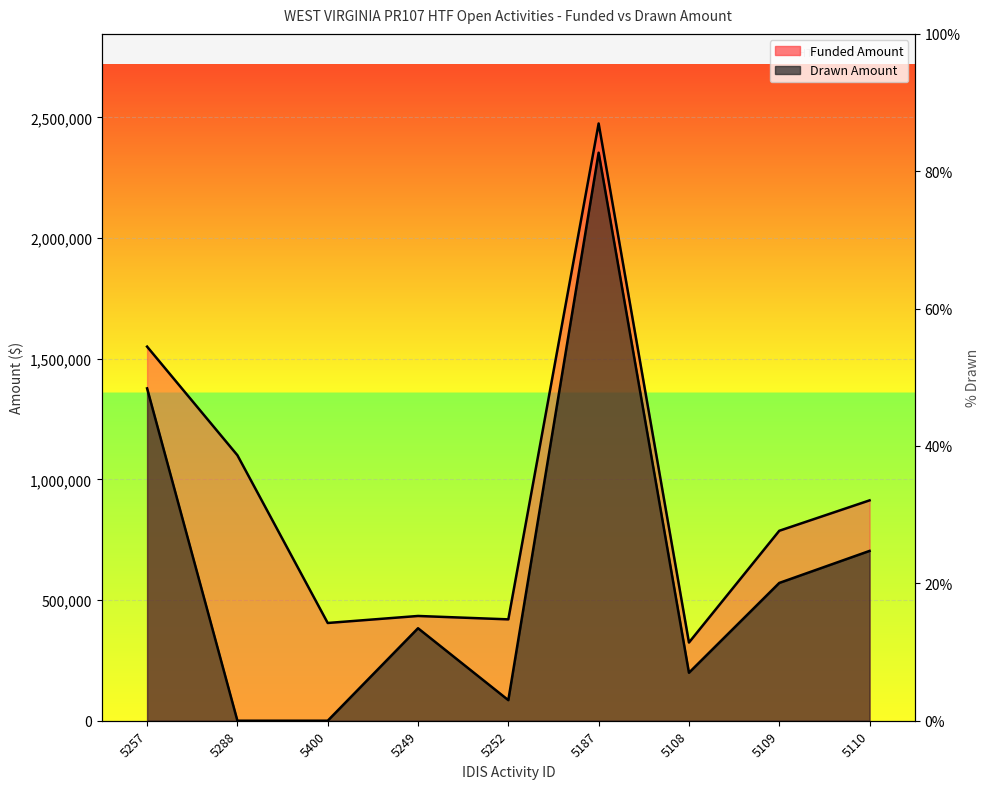

Where is the first local minimum for Funded Amount?

5400